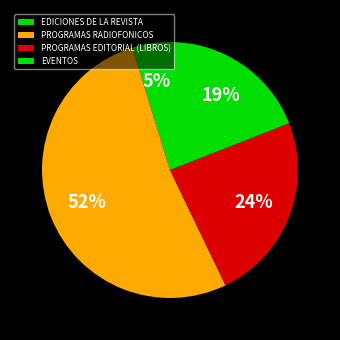

How much of the chart is everything except PROGRAMAS RADIOFONICOS?

47.6%